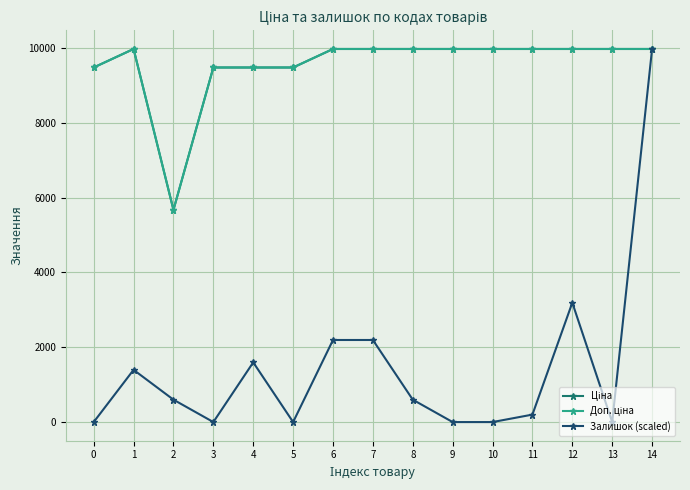

How many lines are shown in the chart?

3